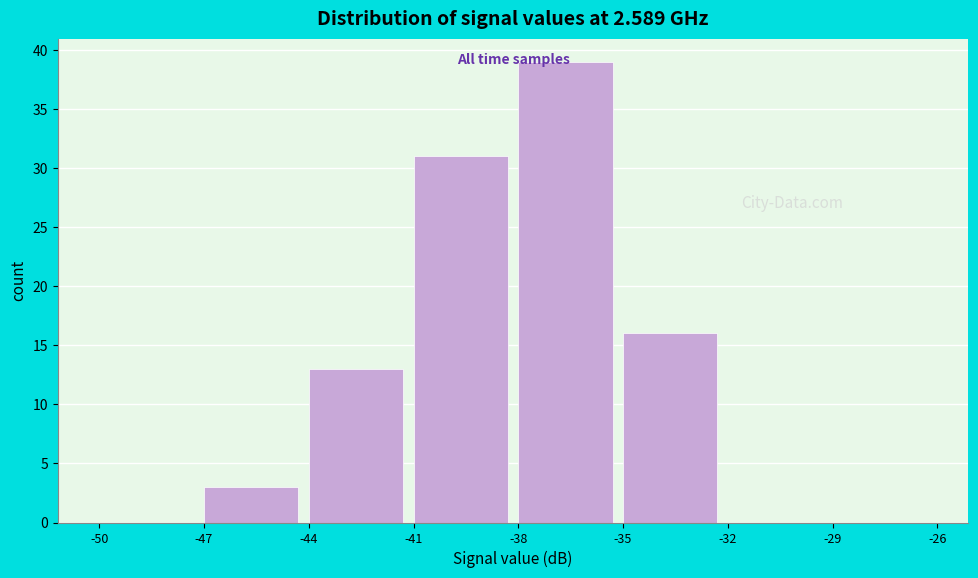

How tall is the bar that spans -41 to -38 on the x-axis? The values are not printed on the chart, so give them approximately, as read against the axis.

31